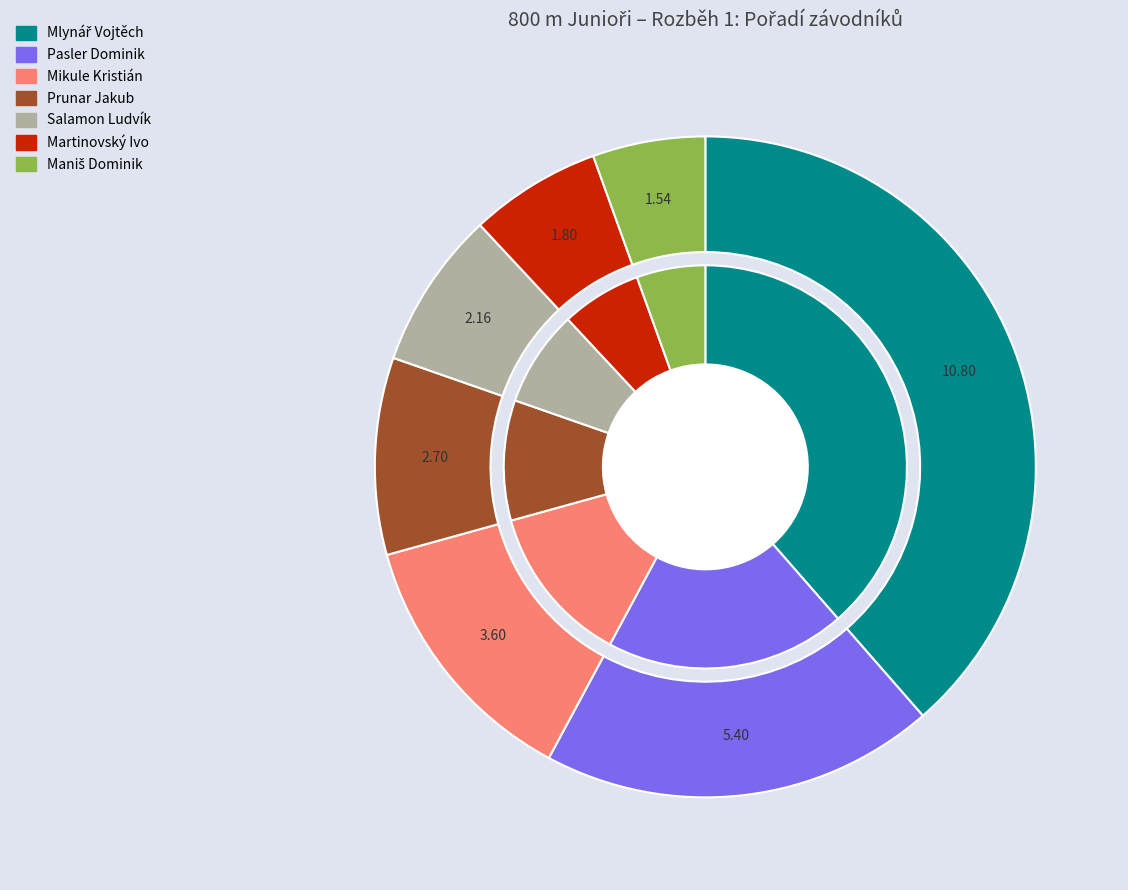

Is Pasler Dominik the majority of the pie?

No